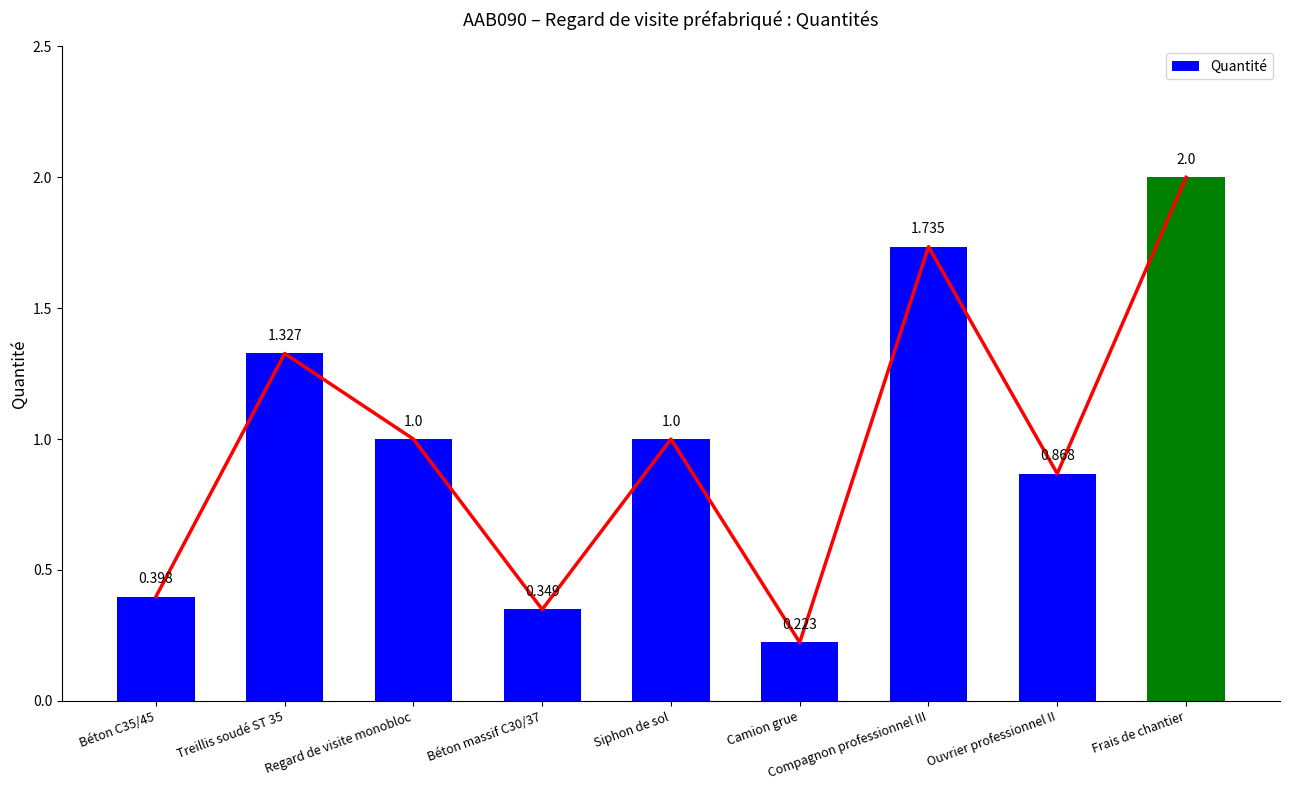

What is the ratio of the value at Siphon de sol to the value at Frais de chantier?

0.5